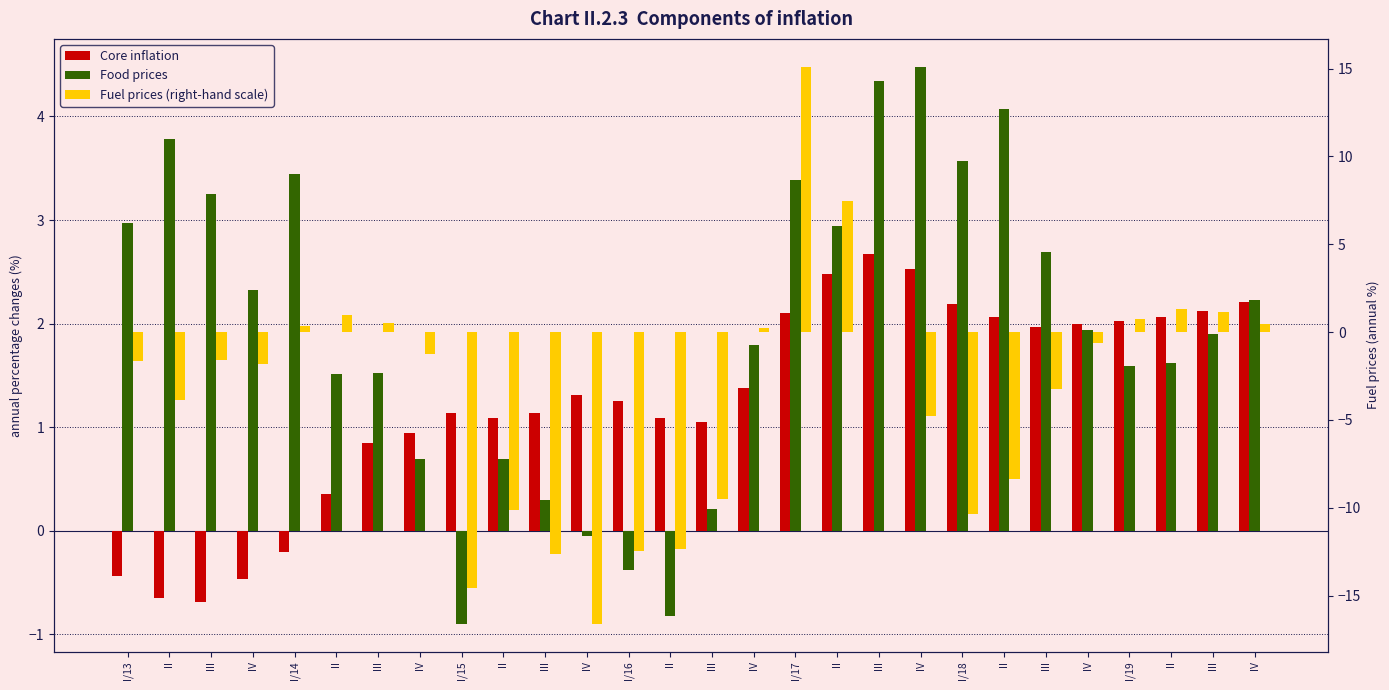

What is the spread (max minus min) of values at IV?

4.2